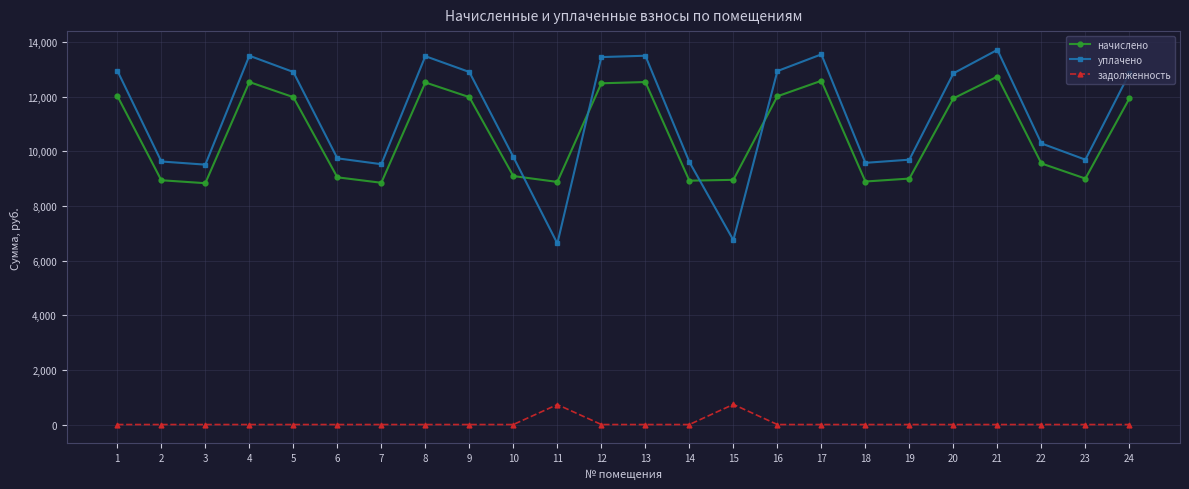

Which category has the highest value in the уплачено series?

21